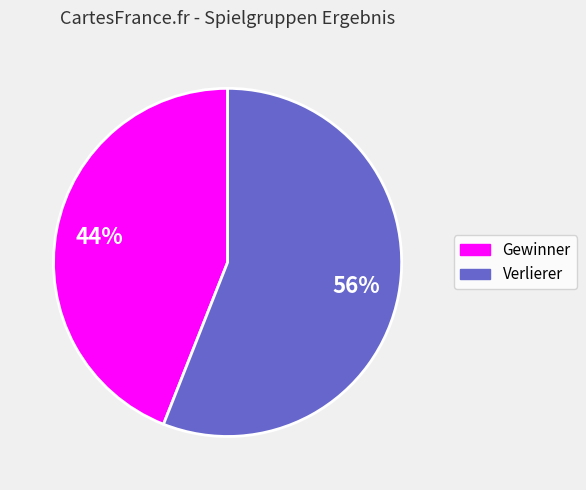

To the nearest percent, what is the average slice percentage?

50%